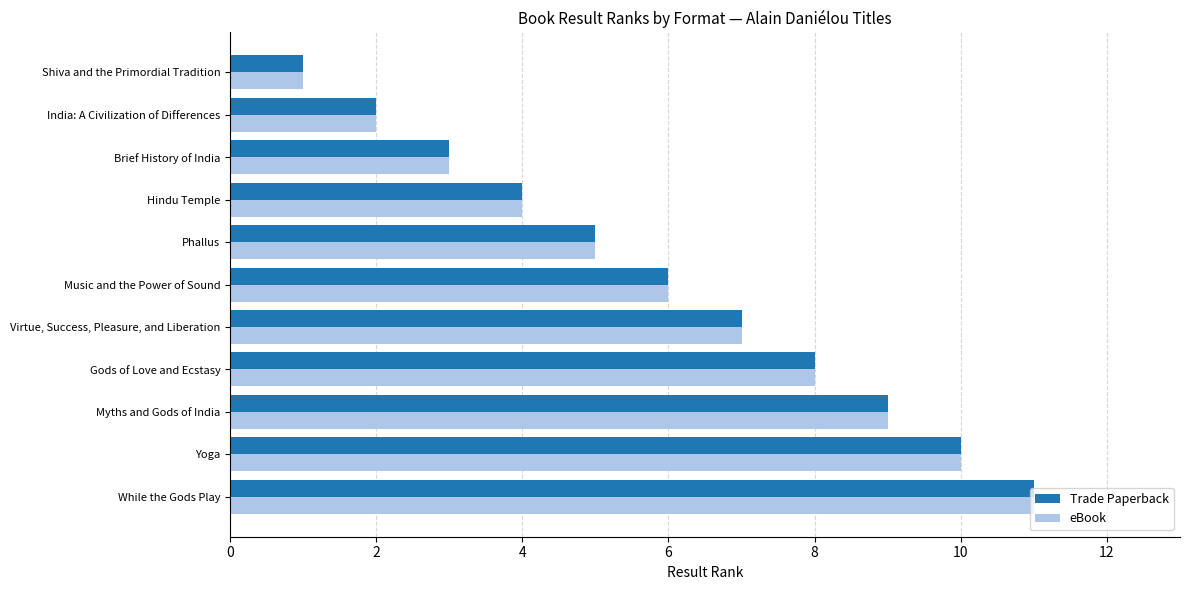

What are all the series names shown in the legend?

Trade Paperback, eBook